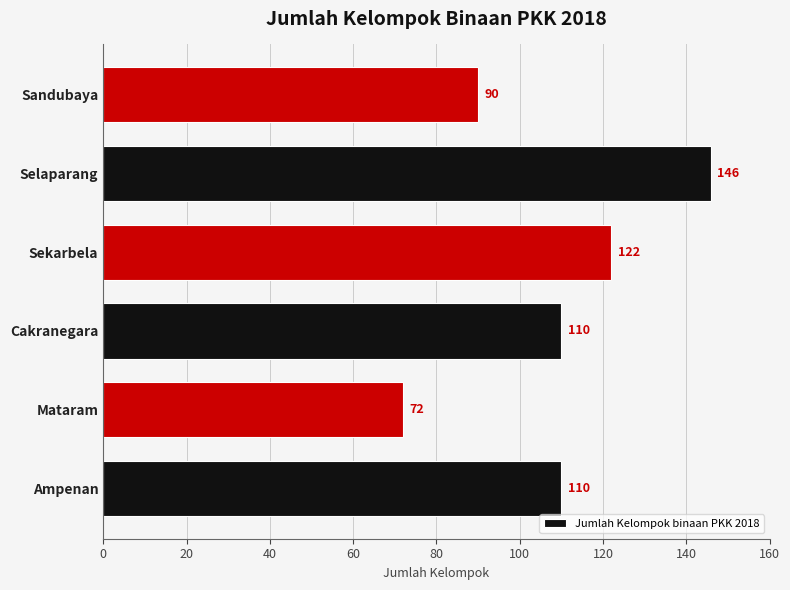

What is the difference between the maximum and minimum values?

74